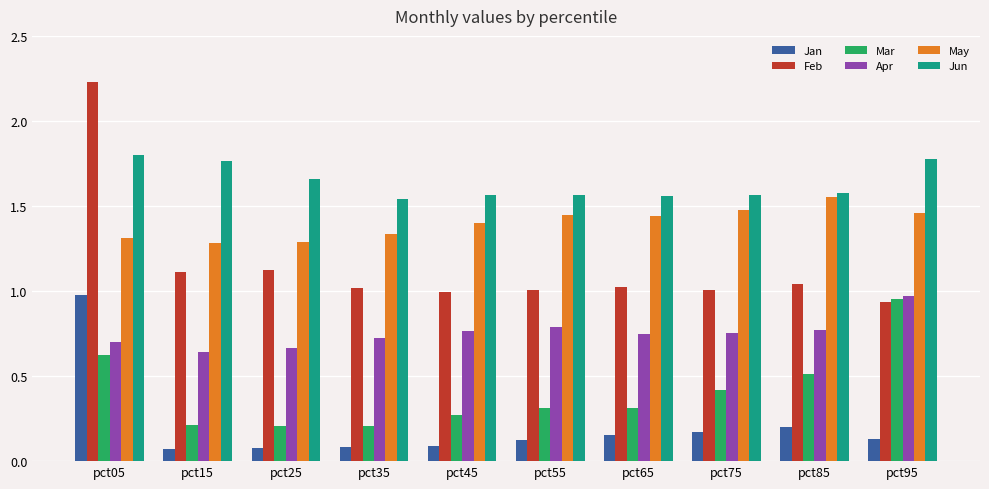

The Feb series shows 1.0 at pct35. True or false?

True